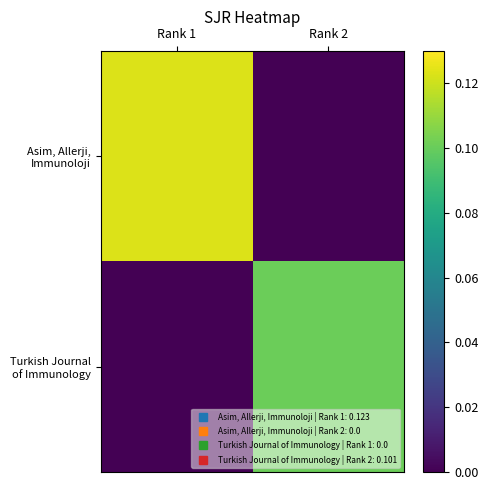

Between Rank 1 and Rank 2, which series saw the biggest shift?

Asim, Allerji, Immunoloji